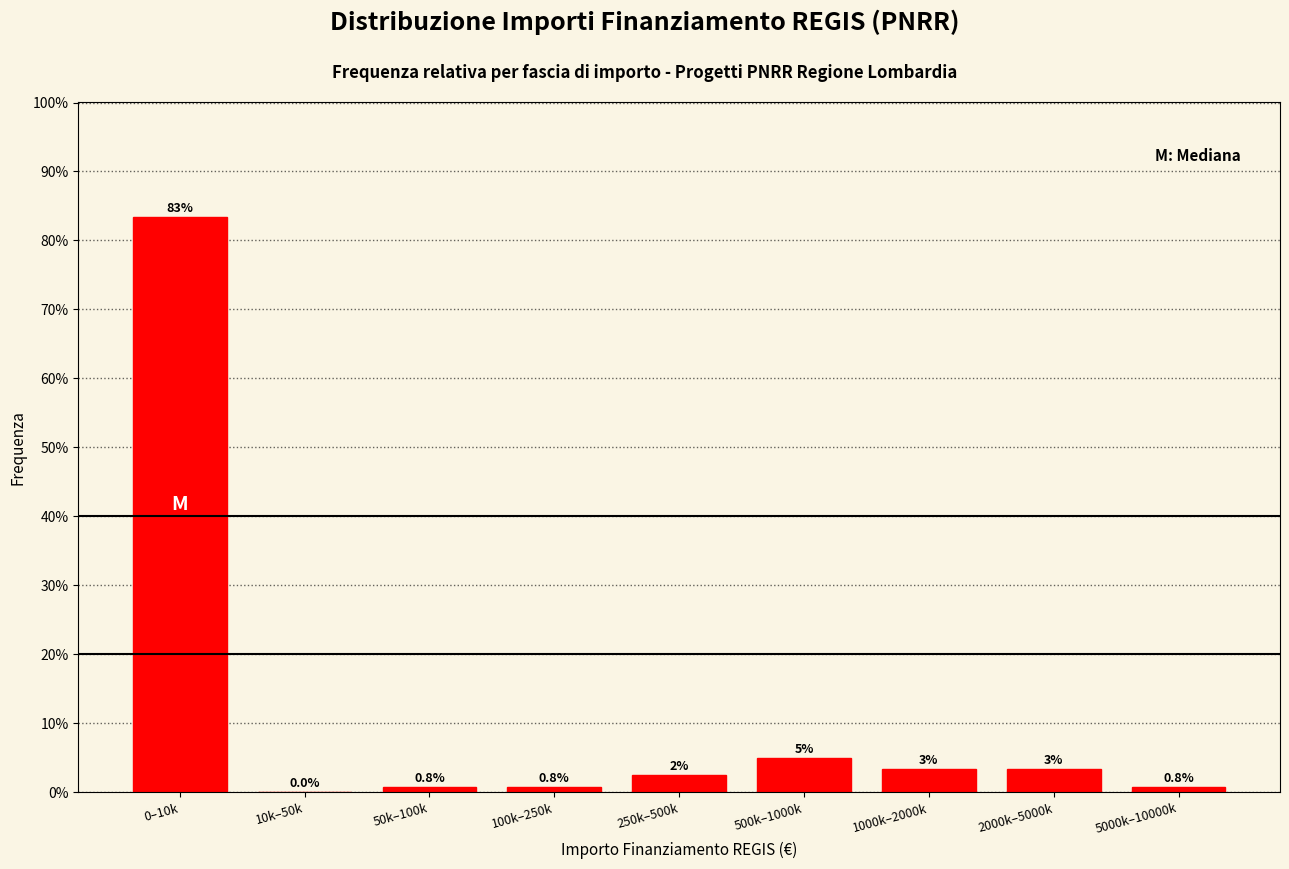

Which has a higher value, 0–10k or 5000k–10000k?

0–10k